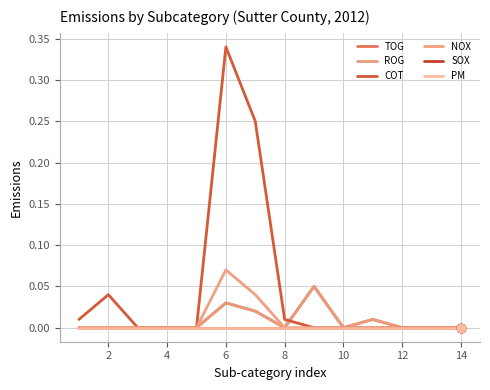

Does the chart display data point markers on the line(s)?

No